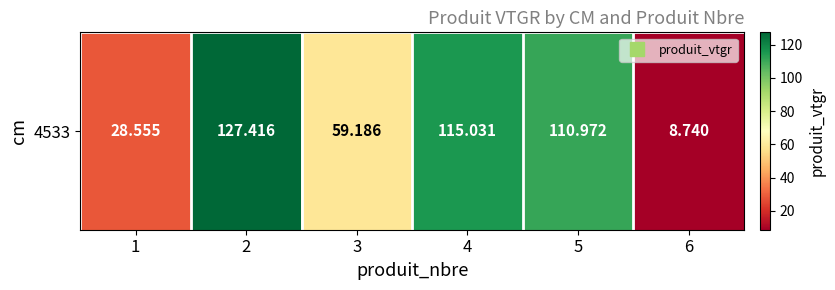

What is the difference between the values at 3 and 2?

68.2